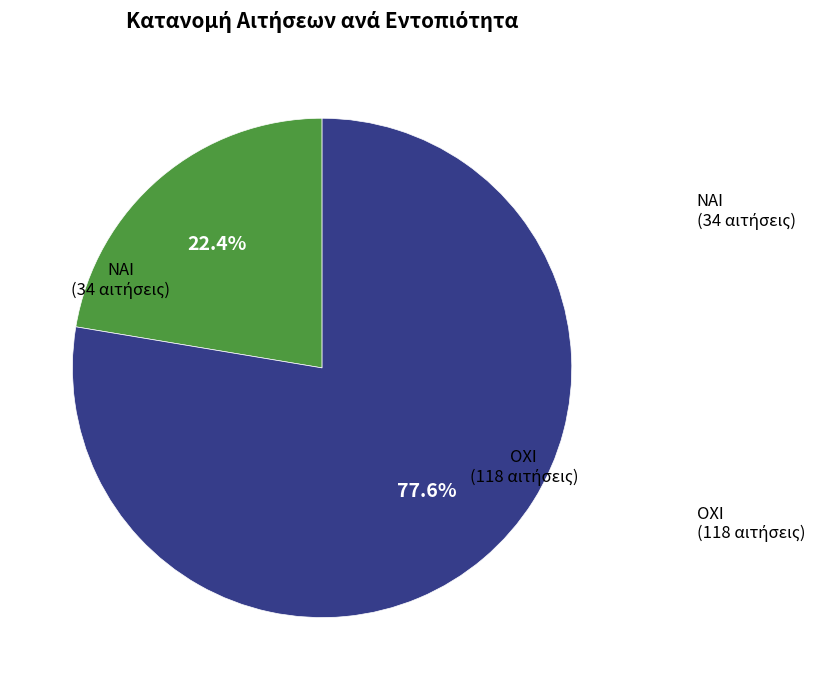

Does any single category account for the majority?

Yes